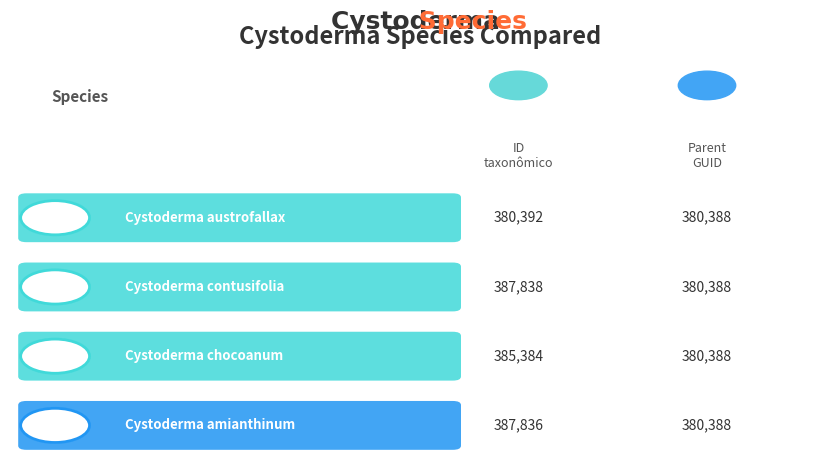

What is the greatest value displayed?

387838